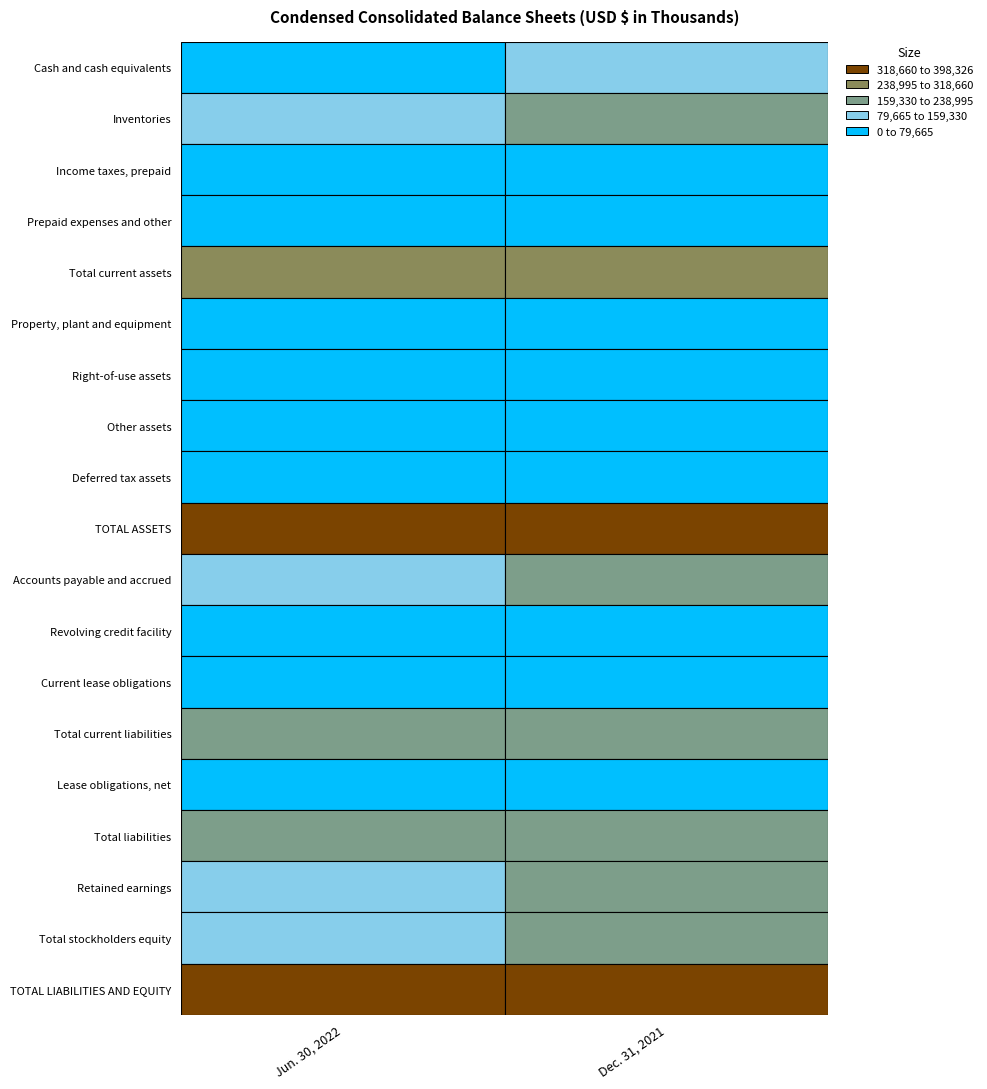

Which series has the largest total across all categories?

TOTAL ASSETS